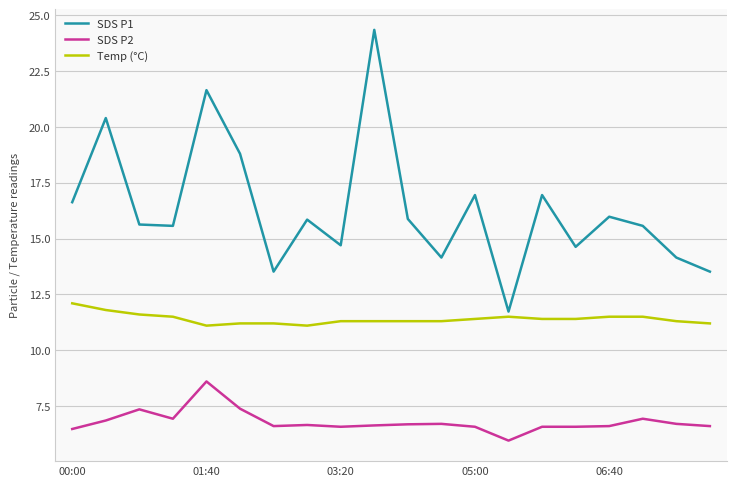

Count the number of categories in the chart.

20